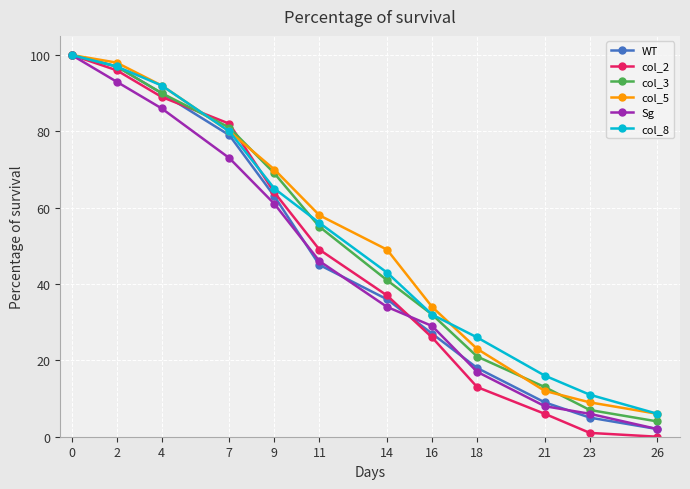

What is the maximum value for WT?

100